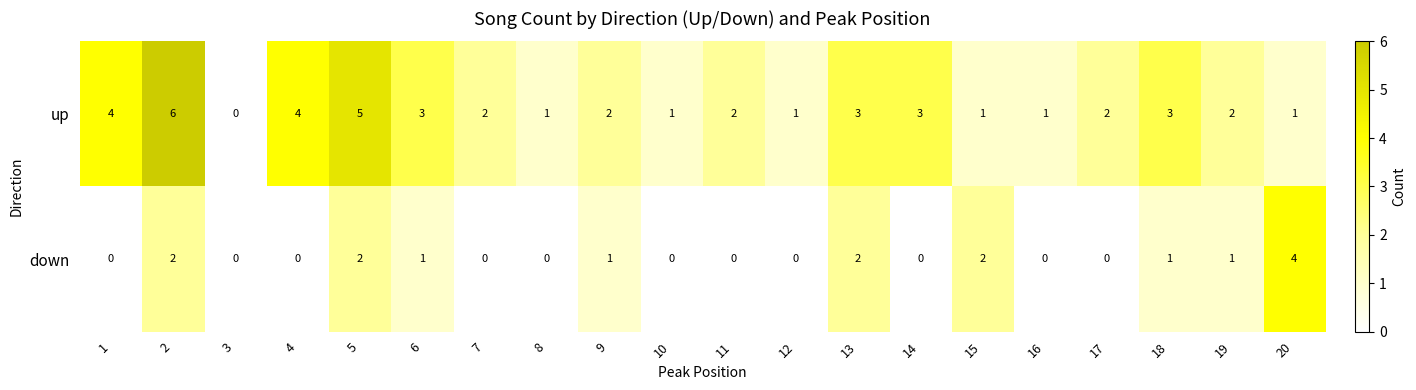

What is the difference between the maximum and minimum values in the down series?

4